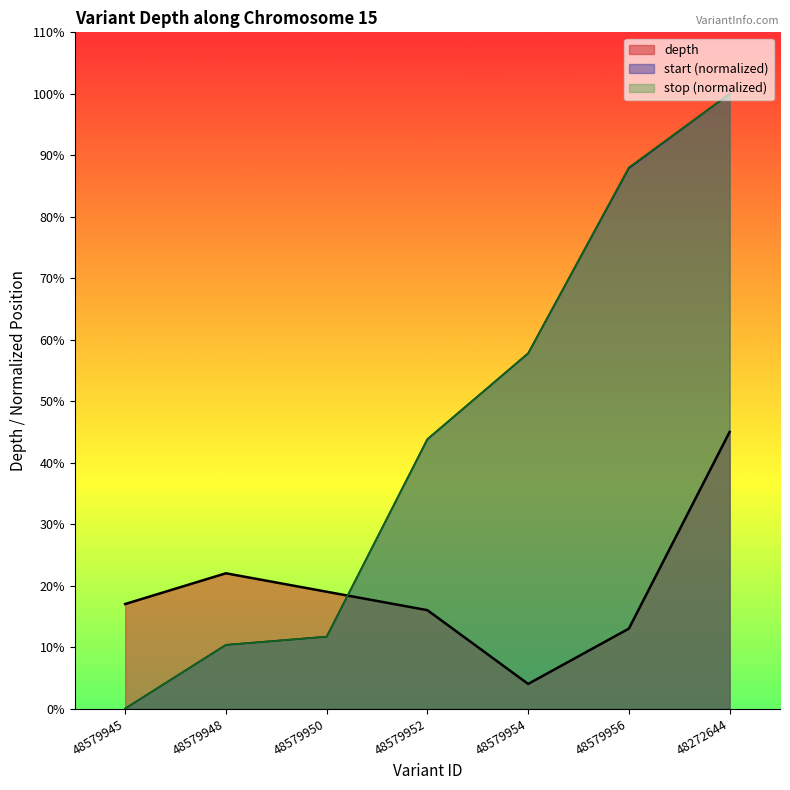

What are all the series names shown in the legend?

depth, start (normalized), stop (normalized)